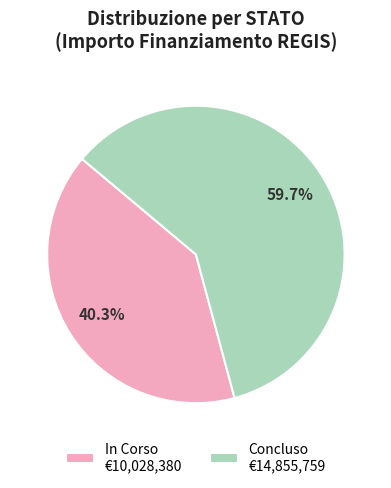

Which category has the biggest portion of the pie?

Concluso €14,855,759